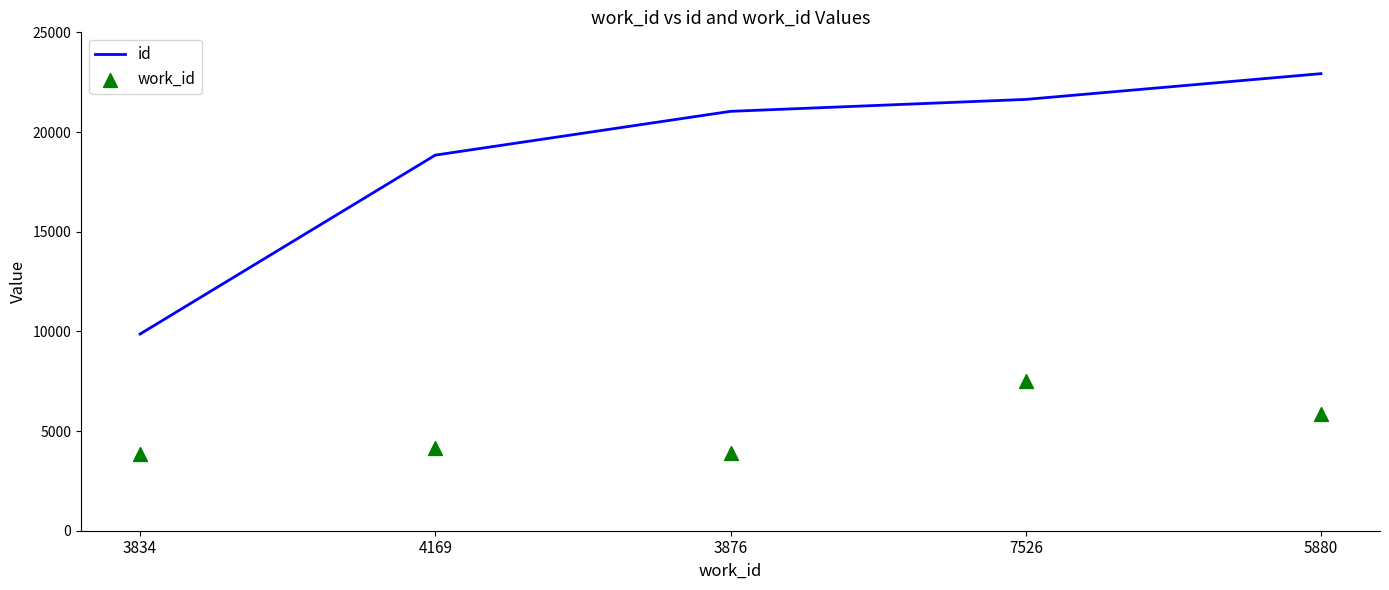

Which series reaches the minimum Y coordinate?

work_id